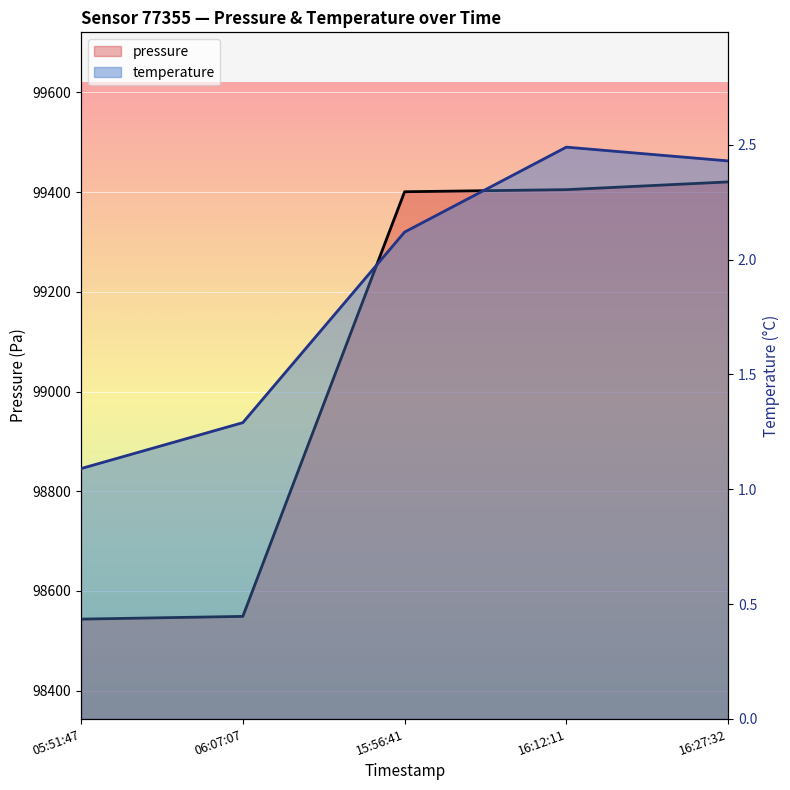

What is the spread (max minus min) of values at 16:12:11?

99402.4